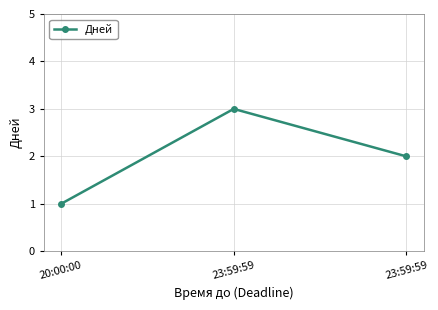

Reading right to left, extract all data points from this chart.

23:59:59=2	23:59:59=3	20:00:00=1